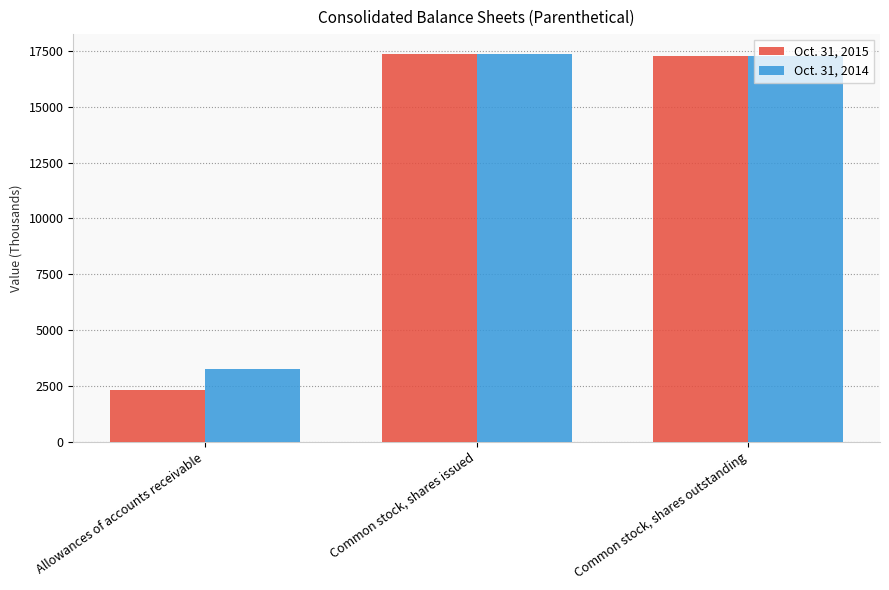

What position from the left is Allowances of accounts receivable?

1